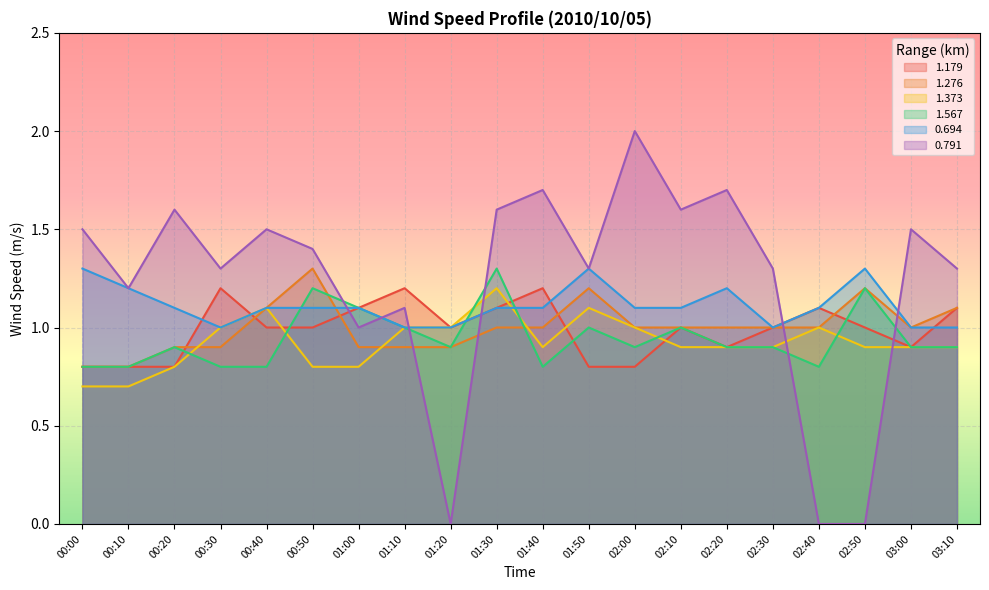

Reading left to right, what are all the values shown in this chart?

1.179: 00:00=0.8	00:10=0.8	00:20=0.8	00:30=1.2	00:40=1.0	00:50=1.0	01:00=1.1	01:10=1.2	01:20=1.0	01:30=1.1	01:40=1.2	01:50=0.8	02:00=0.8	02:10=1.0	02:20=0.9	02:30=1.0	02:40=1.1	02:50=1.0	03:00=0.9	03:10=1.1
1.276: 00:00=0.8	00:10=0.8	00:20=0.9	00:30=0.9	00:40=1.1	00:50=1.3	01:00=0.9	01:10=0.9	01:20=0.9	01:30=1.0	01:40=1.0	01:50=1.2	02:00=1.0	02:10=1.0	02:20=1.0	02:30=1.0	02:40=1.0	02:50=1.2	03:00=1.0	03:10=1.1
1.373: 00:00=0.7	00:10=0.7	00:20=0.8	00:30=1.0	00:40=1.1	00:50=0.8	01:00=0.8	01:10=1.0	01:20=1.0	01:30=1.2	01:40=0.9	01:50=1.1	02:00=1.0	02:10=0.9	02:20=0.9	02:30=0.9	02:40=1.0	02:50=0.9	03:00=0.9	03:10=0.9
1.567: 00:00=0.8	00:10=0.8	00:20=0.9	00:30=0.8	00:40=0.8	00:50=1.2	01:00=1.1	01:10=1.0	01:20=0.9	01:30=1.3	01:40=0.8	01:50=1.0	02:00=0.9	02:10=1.0	02:20=0.9	02:30=0.9	02:40=0.8	02:50=1.2	03:00=0.9	03:10=0.9
0.694: 00:00=1.3	00:10=1.2	00:20=1.1	00:30=1.0	00:40=1.1	00:50=1.1	01:00=1.1	01:10=1.0	01:20=1.0	01:30=1.1	01:40=1.1	01:50=1.3	02:00=1.1	02:10=1.1	02:20=1.2	02:30=1.0	02:40=1.1	02:50=1.3	03:00=1.0	03:10=1.0
0.791: 00:00=1.5	00:10=1.2	00:20=1.6	00:30=1.3	00:40=1.5	00:50=1.4	01:00=1.0	01:10=1.1	01:20=0.0	01:30=1.6	01:40=1.7	01:50=1.3	02:00=2.0	02:10=1.6	02:20=1.7	02:30=1.3	02:40=0.0	02:50=0.0	03:00=1.5	03:10=1.3